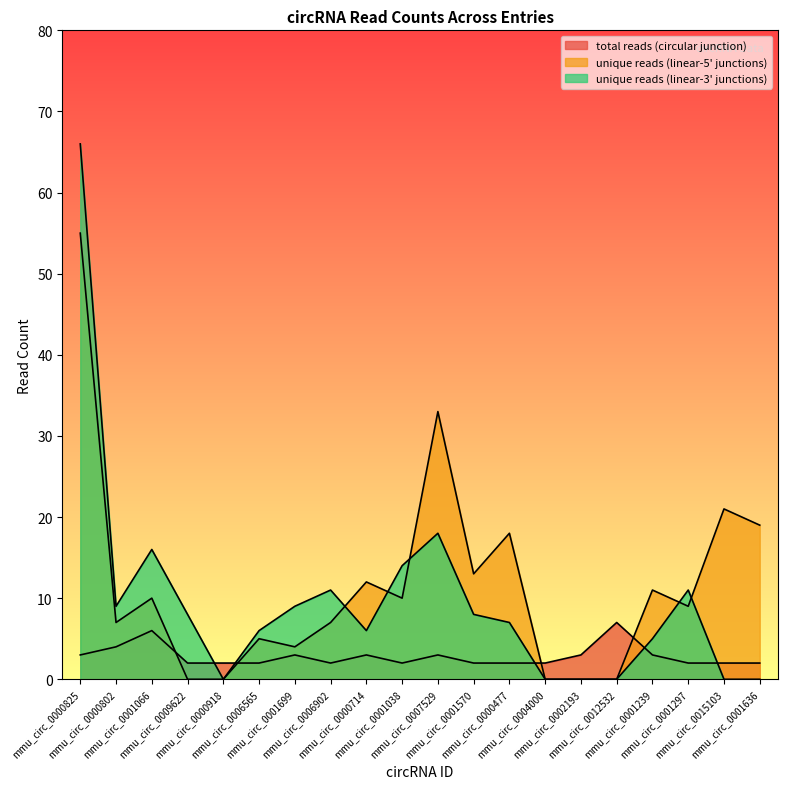

Rank the series by their maximum value, from lowest to highest.

total reads (circular junction), unique reads (linear-5' junctions), unique reads (linear-3' junctions)